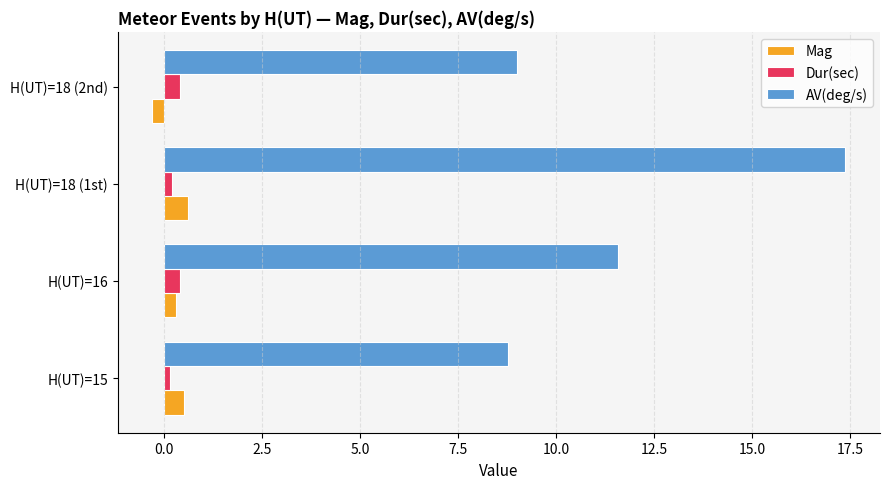

True or false: AV(deg/s) has a value of 9.0 at H(UT)=18 (2nd).

True